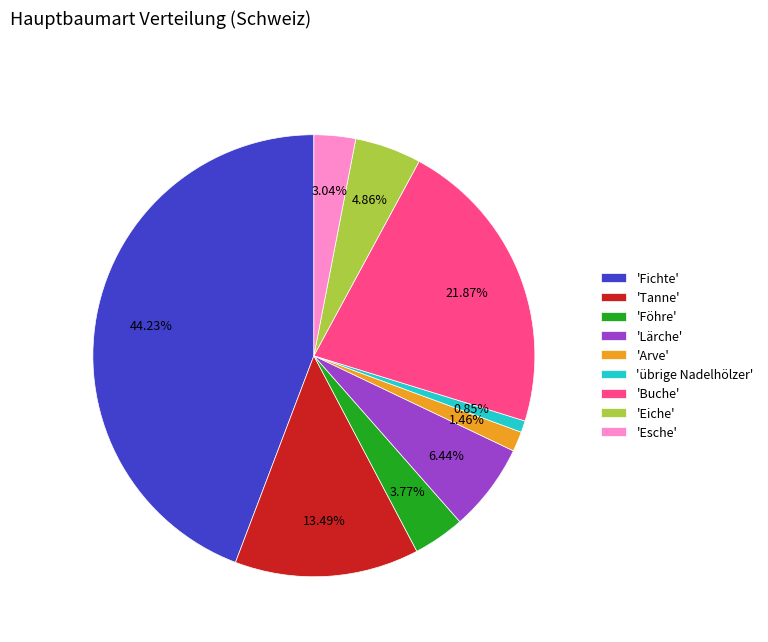

Which category has the smallest portion of the pie?

'übrige Nadelhölzer'